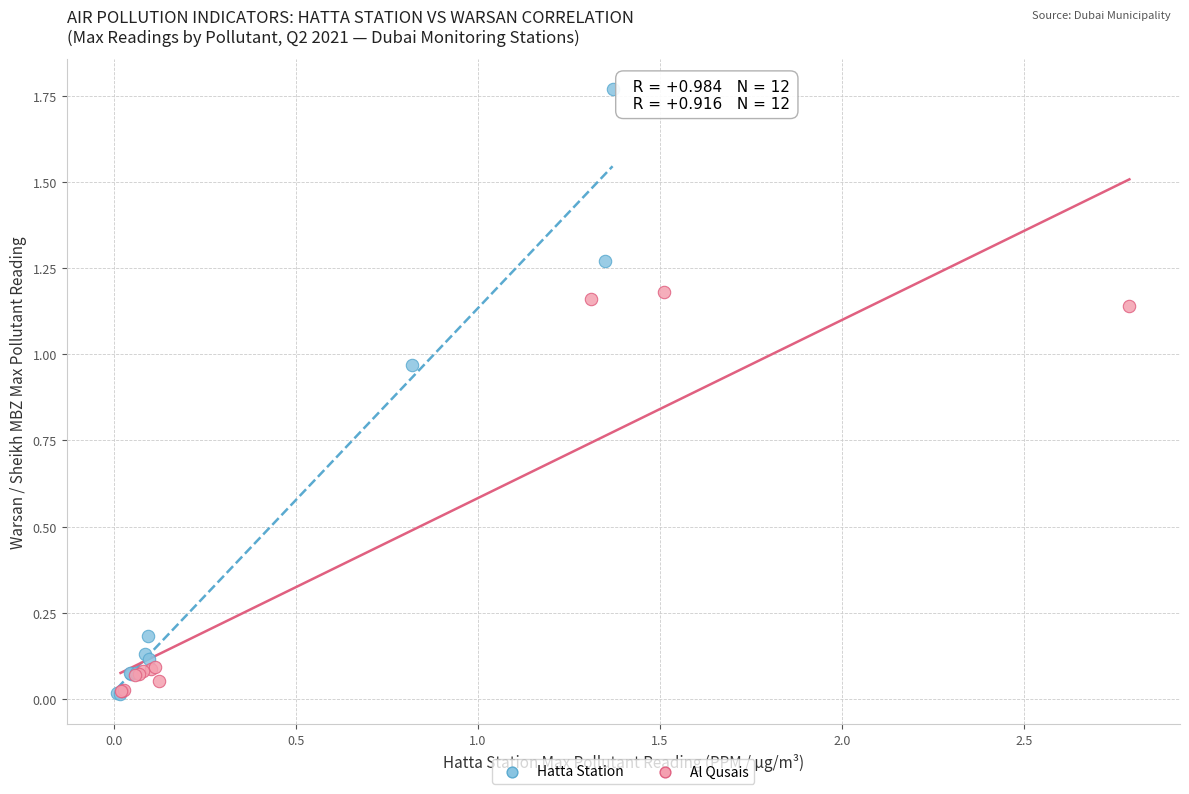

What are all the series names shown in the legend?

Hatta Station, Al Qusais